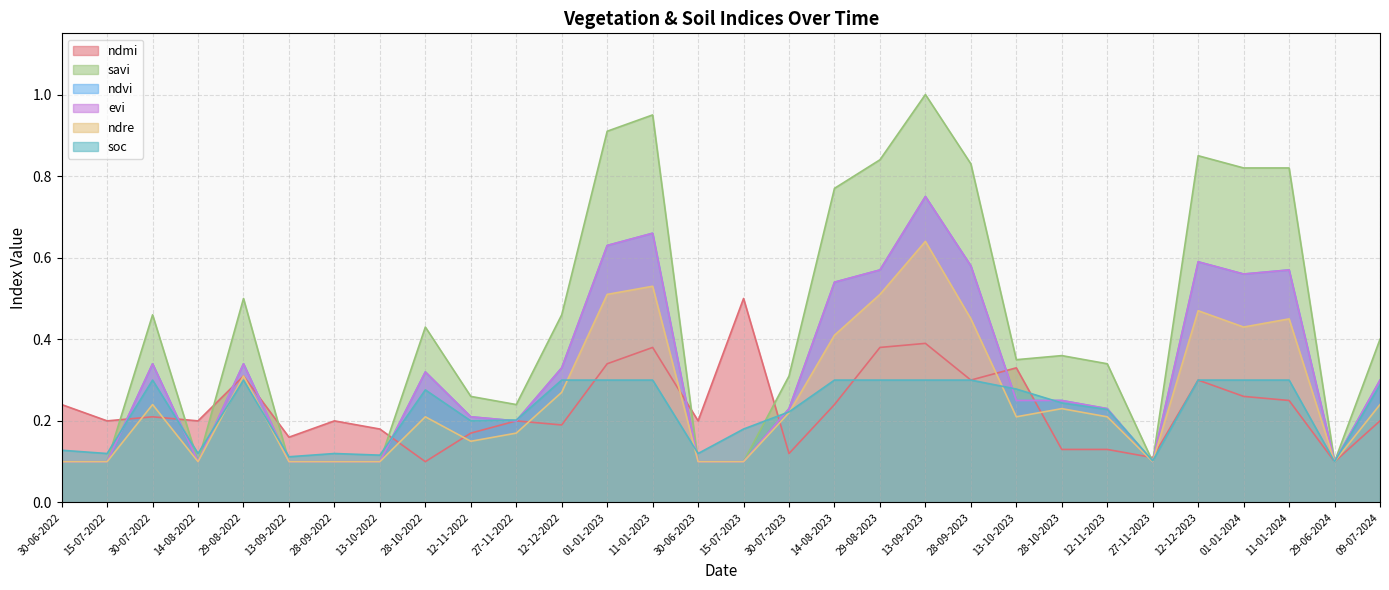

Is the value of savi at 13-10-2022 greater than the value of ndmi at 12-11-2022?

No